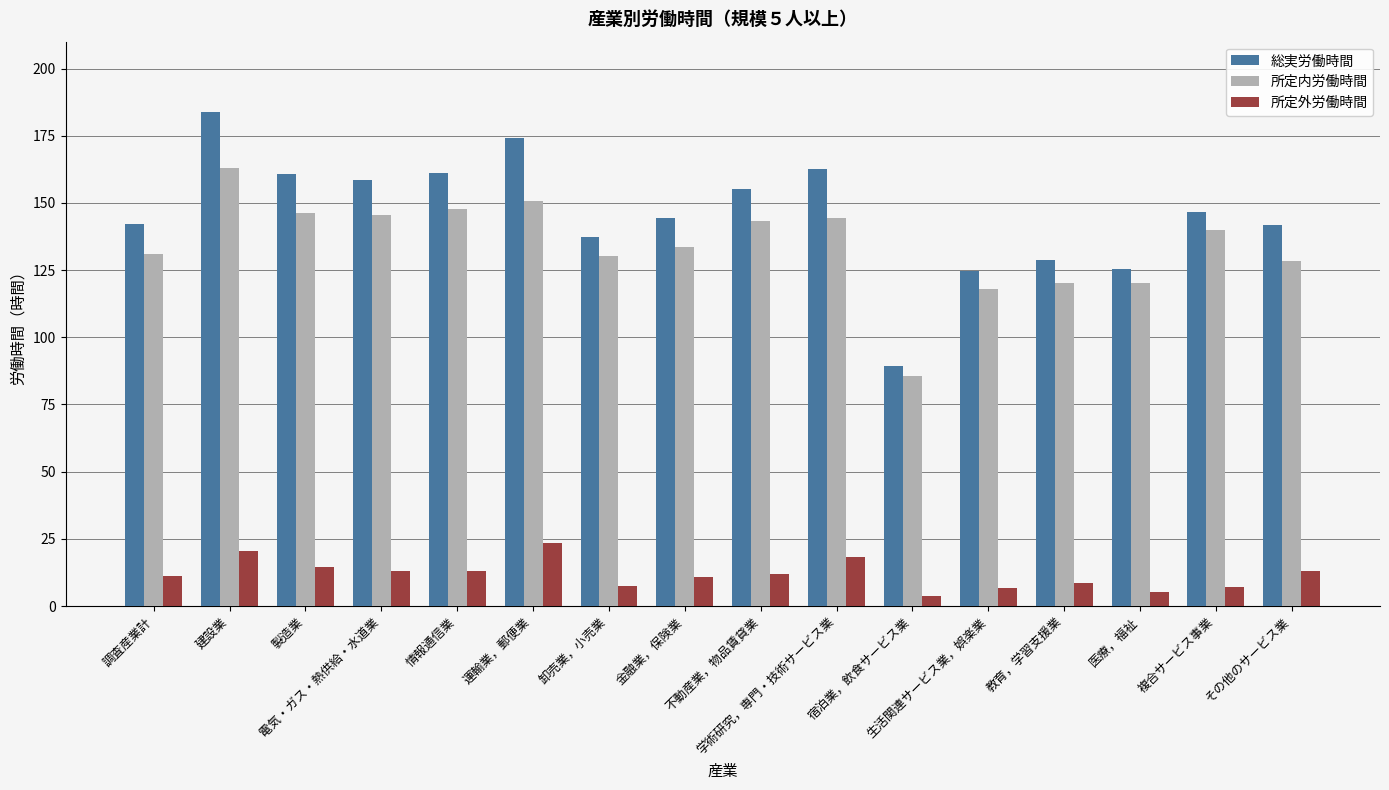

At which label does 総実労働時間 reach its minimum?

宿泊業，飲食サービス業